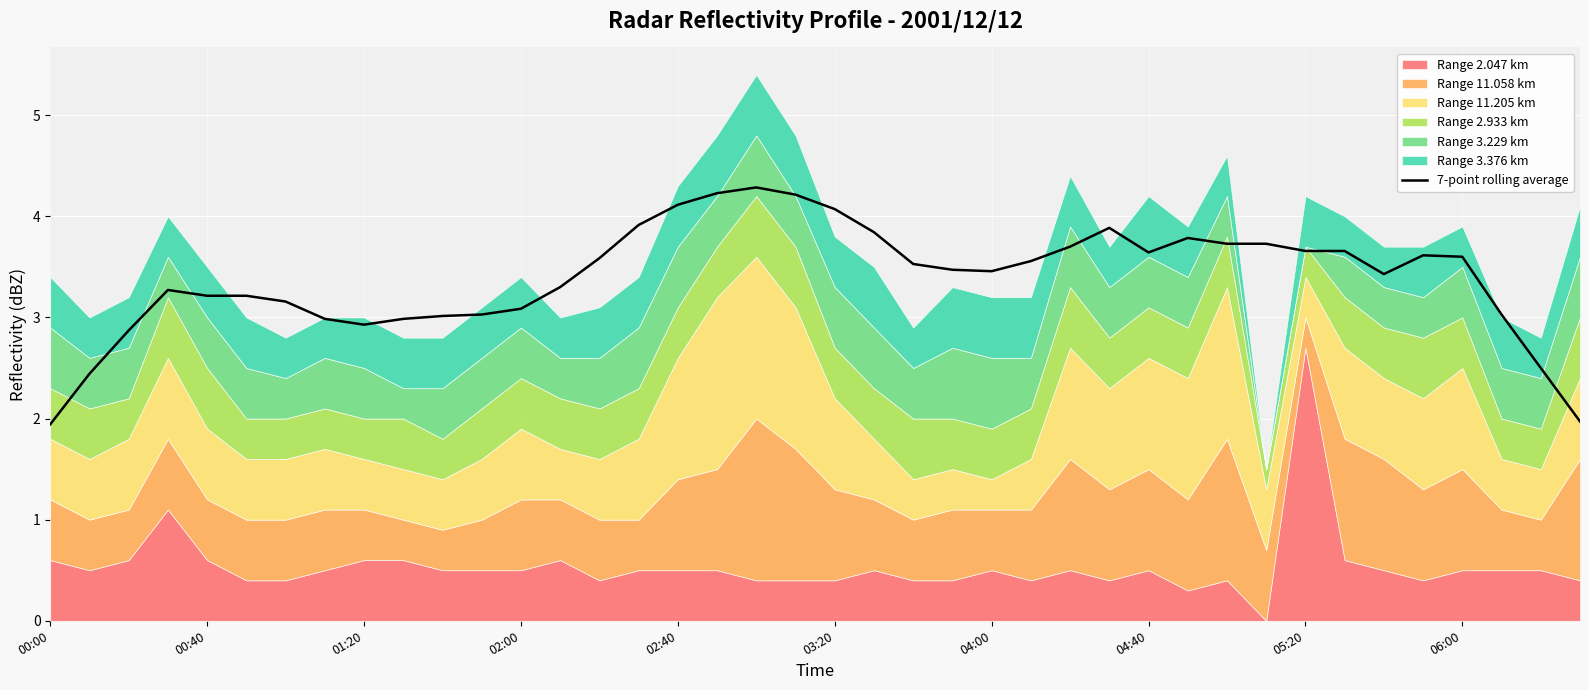

What position from the left is 00:00?

1